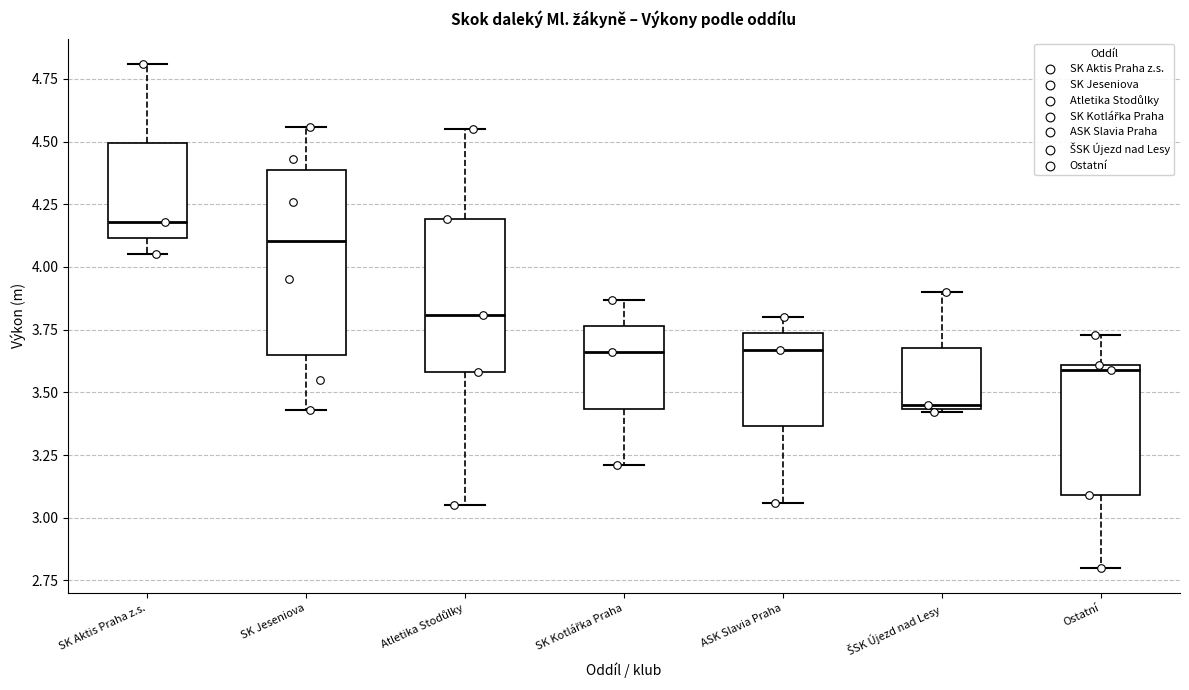

Where is the upper edge of the box for Atletika Stodůlky on the y-axis? The values are not printed on the chart, so give them approximately, as read against the axis.

4.20